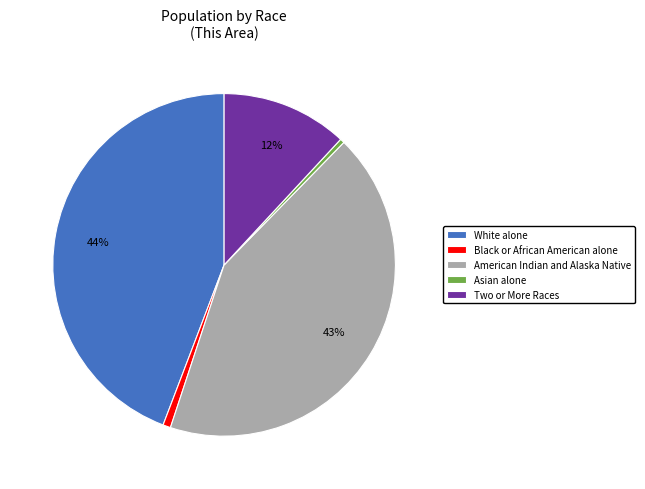

Count the number of slices in the pie.

5